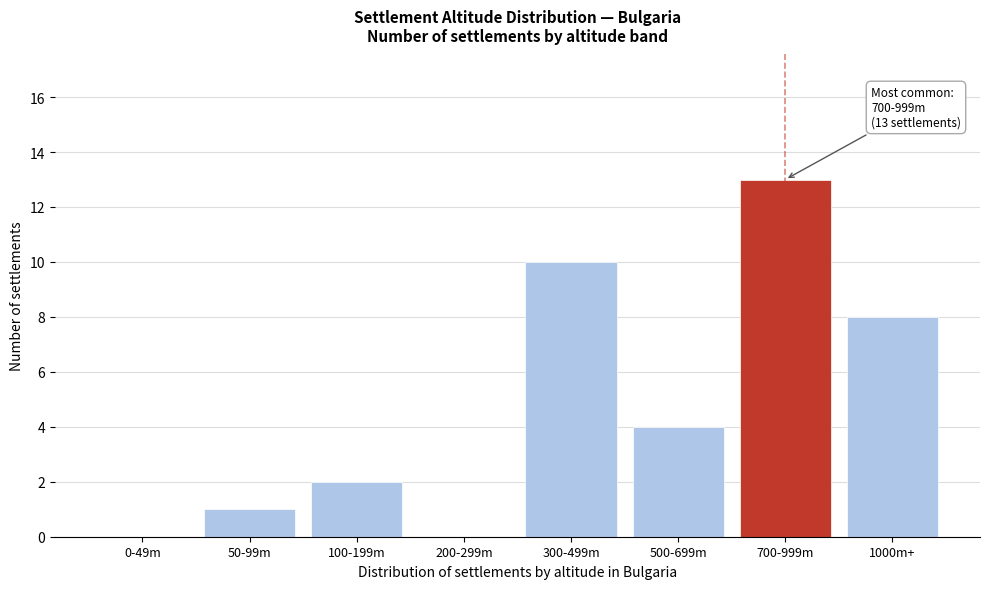

Reading left to right, extract all data points from this chart.

0-49m=0	50-99m=1	100-199m=2	200-299m=0	300-499m=10	500-699m=4	700-999m=13	1000m+=8